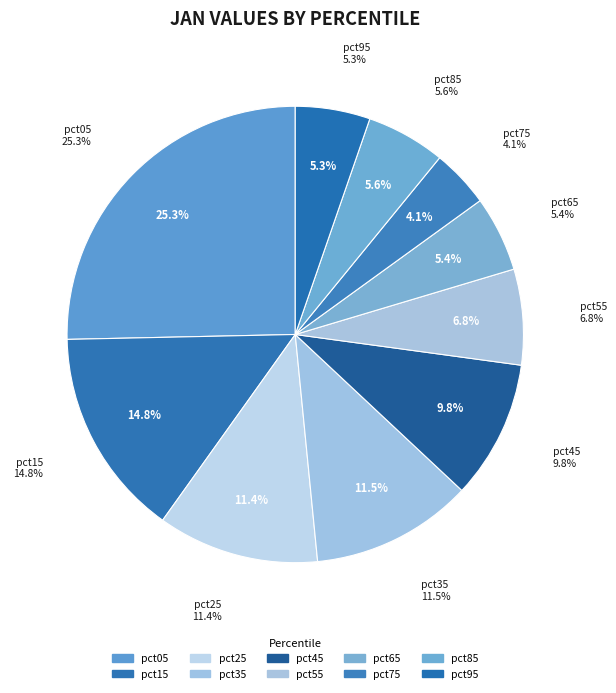

Count the number of slices in the pie.

10